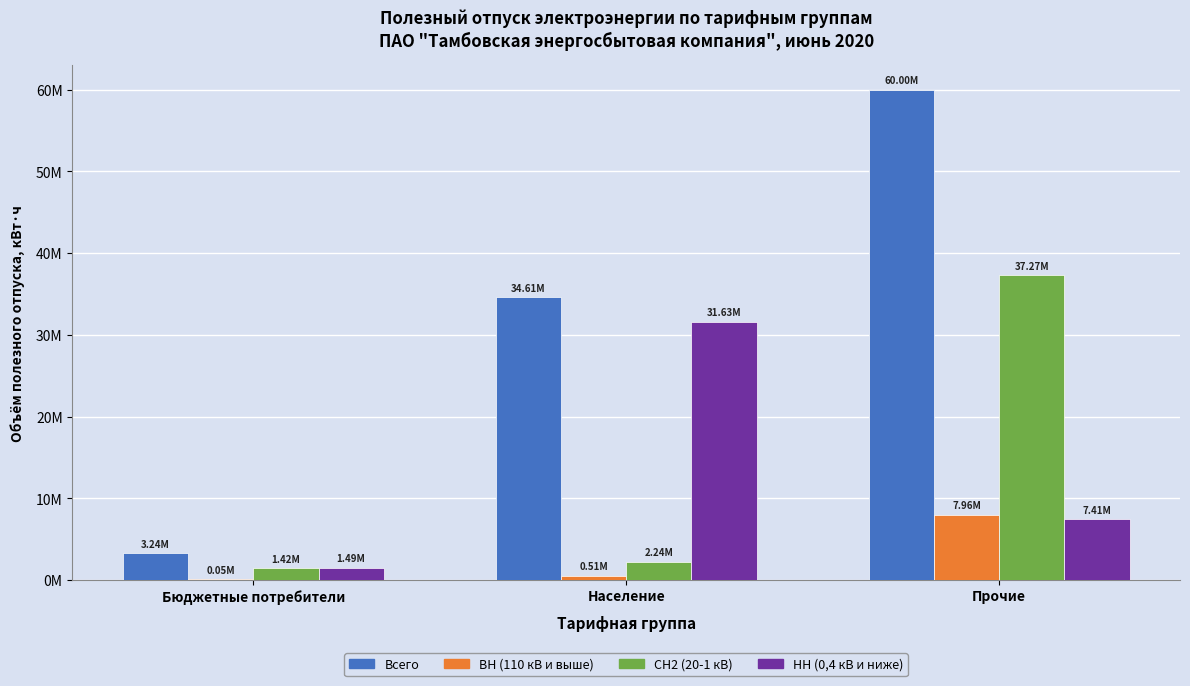

Which series has the largest total across all categories?

Всего